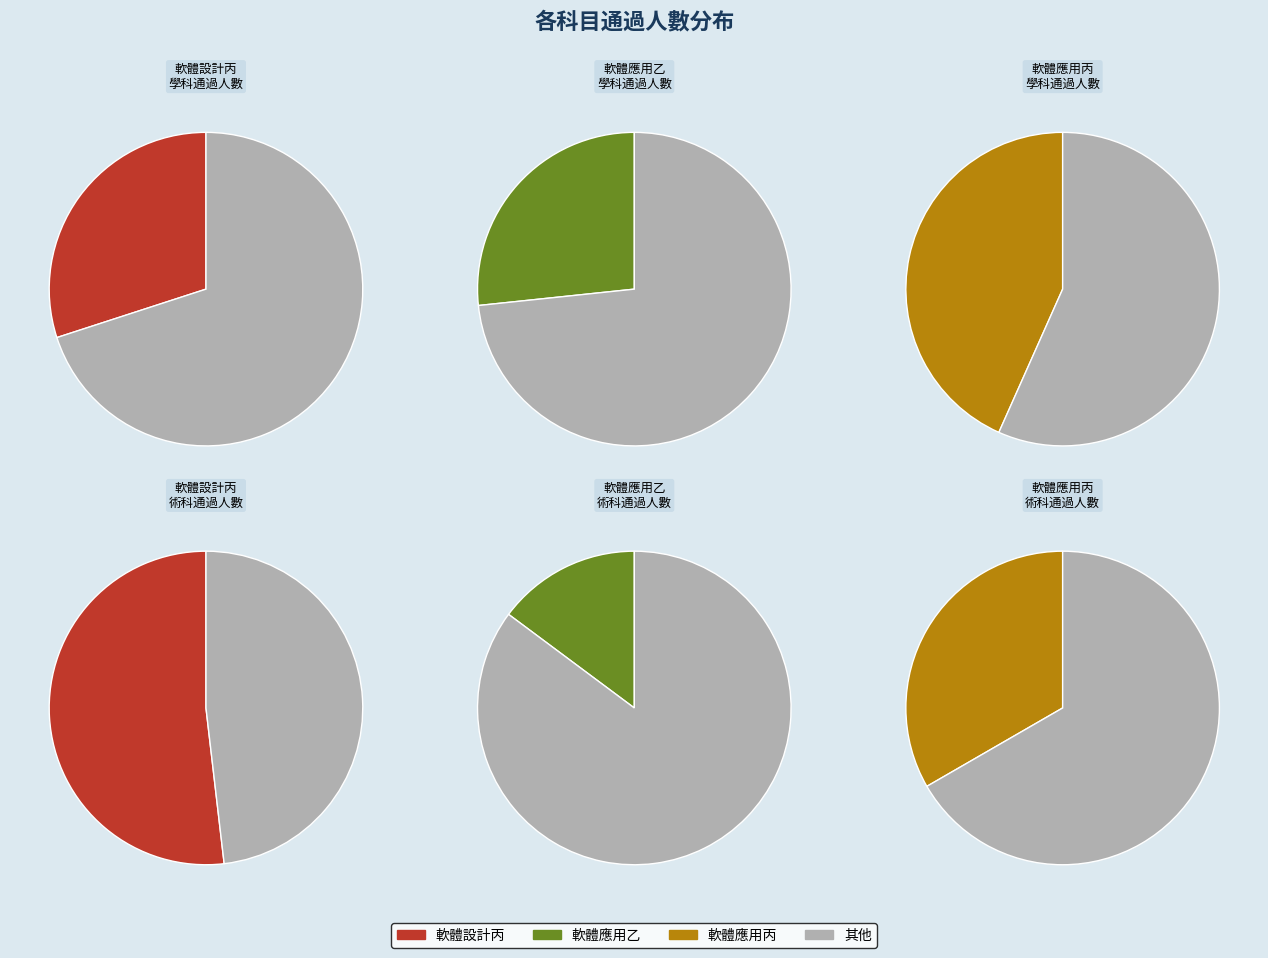

Which slice is the largest?

軟體設計丙